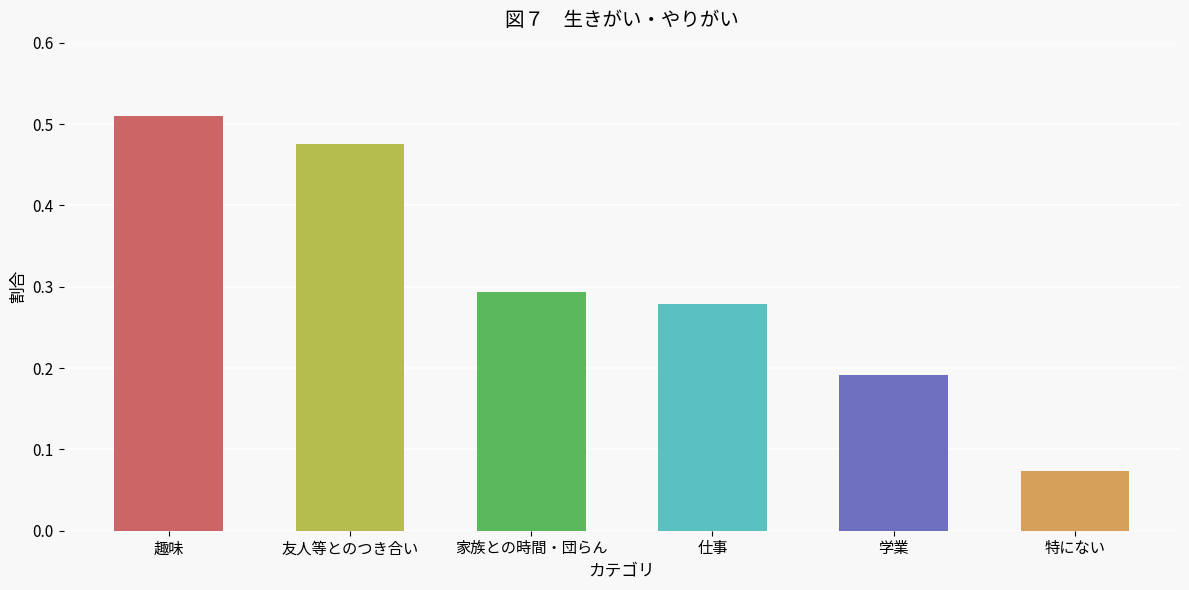

At which category does the chart reach its peak across all series?

趣味